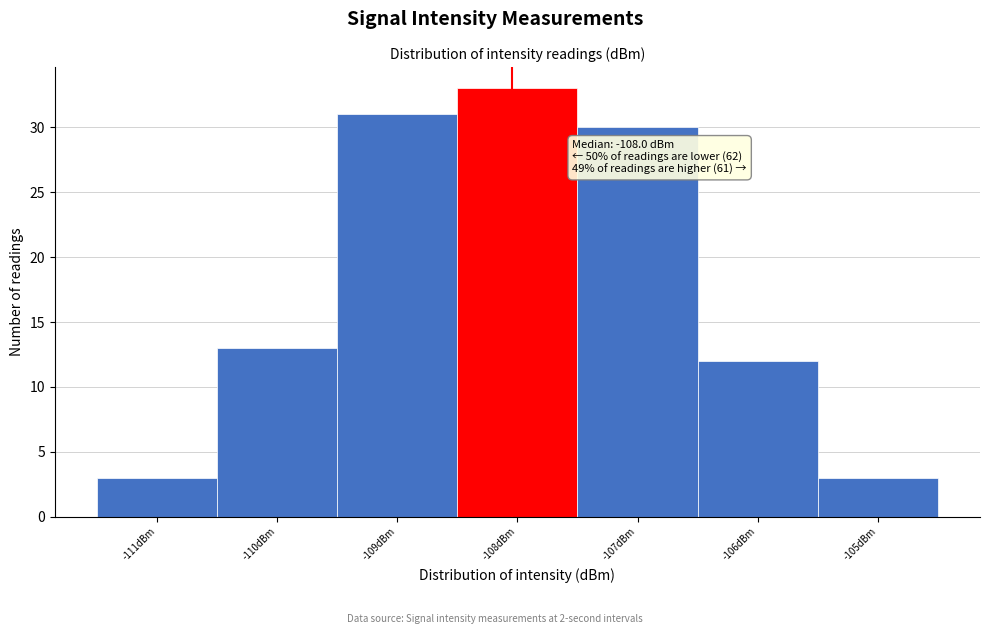

Over which range of the x-axis is the bar tallest?

-108.5 to -107.5